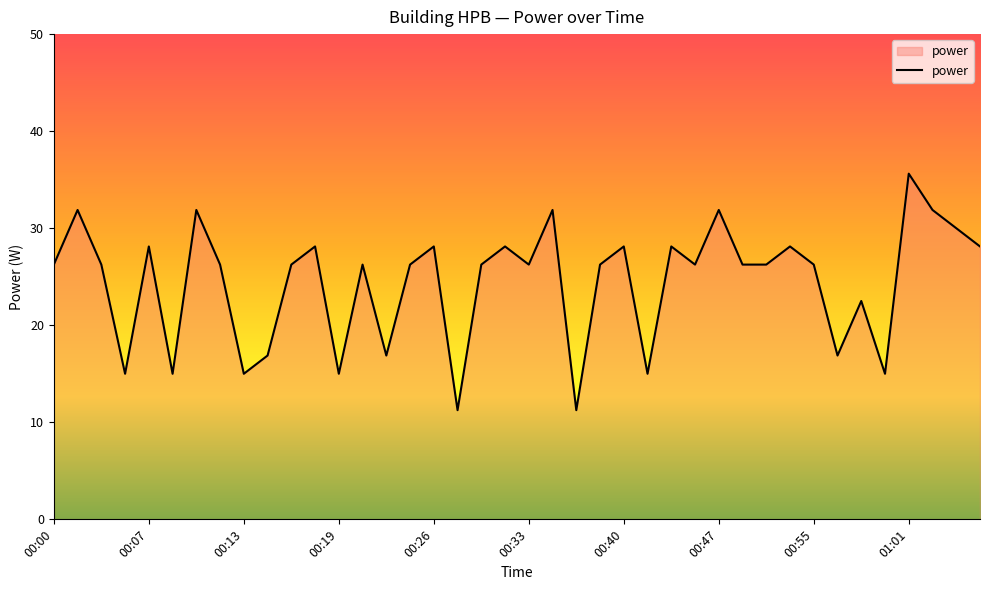

What is the difference between the maximum and second lowest values?

24.4